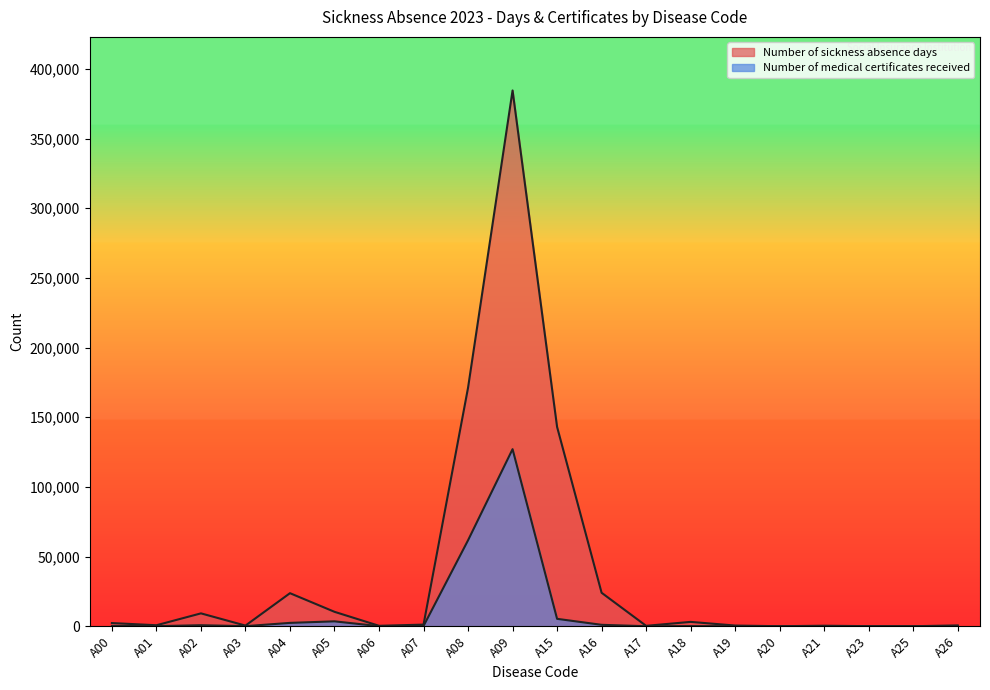

Reading left to right, extract all data points from this chart.

Number of sickness absence days: A00=2286	A01=711	A02=9236	A03=461	A04=23718	A05=10349	A06=312	A07=1160	A08=171181	A09=384483	A15=143038	A16=24022	A17=293	A18=3120	A19=496	A20=14	A21=374	A23=46	A25=8	A26=594
Number of medical certificates received: A00=205	A01=63	A02=729	A03=52	A04=2406	A05=3514	A06=59	A07=172	A08=61690	A09=127068	A15=5311	A16=1017	A17=14	A18=105	A19=19	A20=1	A21=22	A23=4	A25=2	A26=53